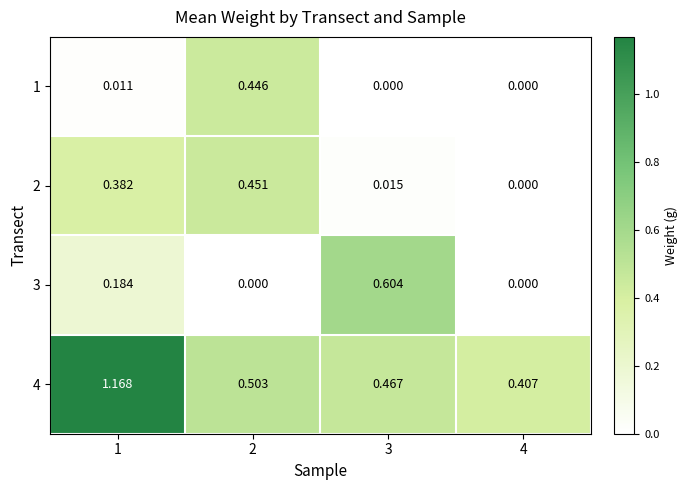

Is the value of 1 at 4 greater than the value of 2 at 3?

No